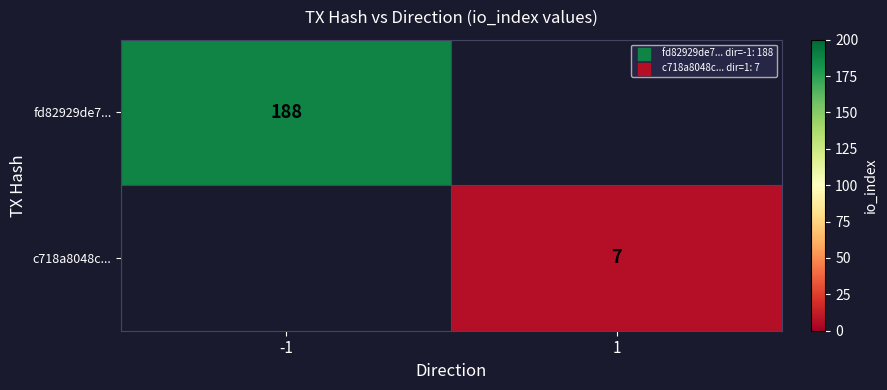

Is it true that c718a8048c... equals 7 at 1?

True